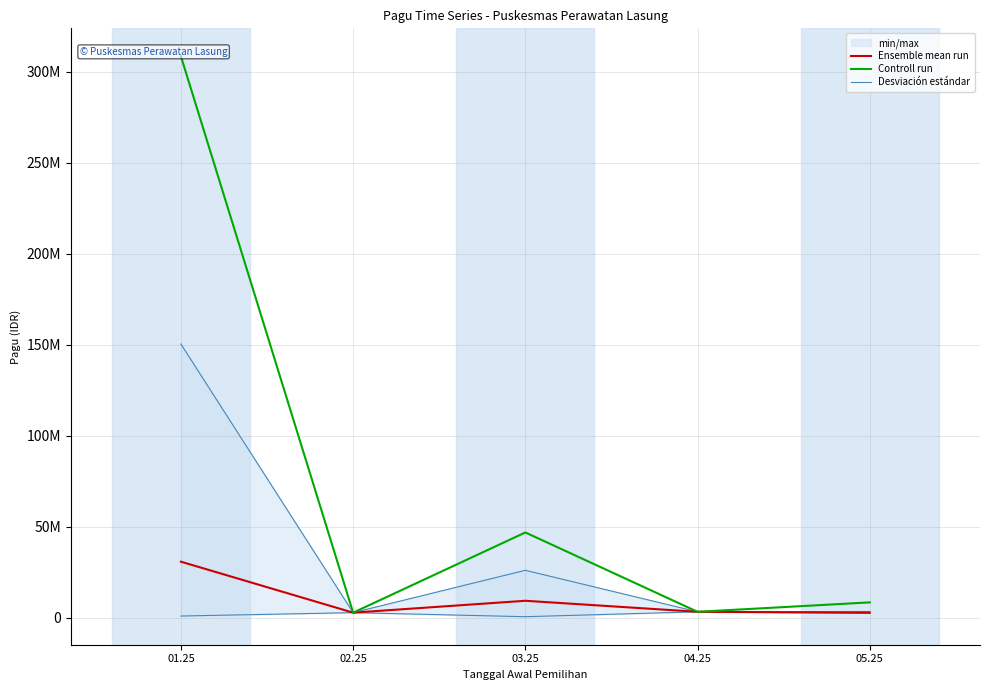

Is this an area chart (filled region under the line)?

No